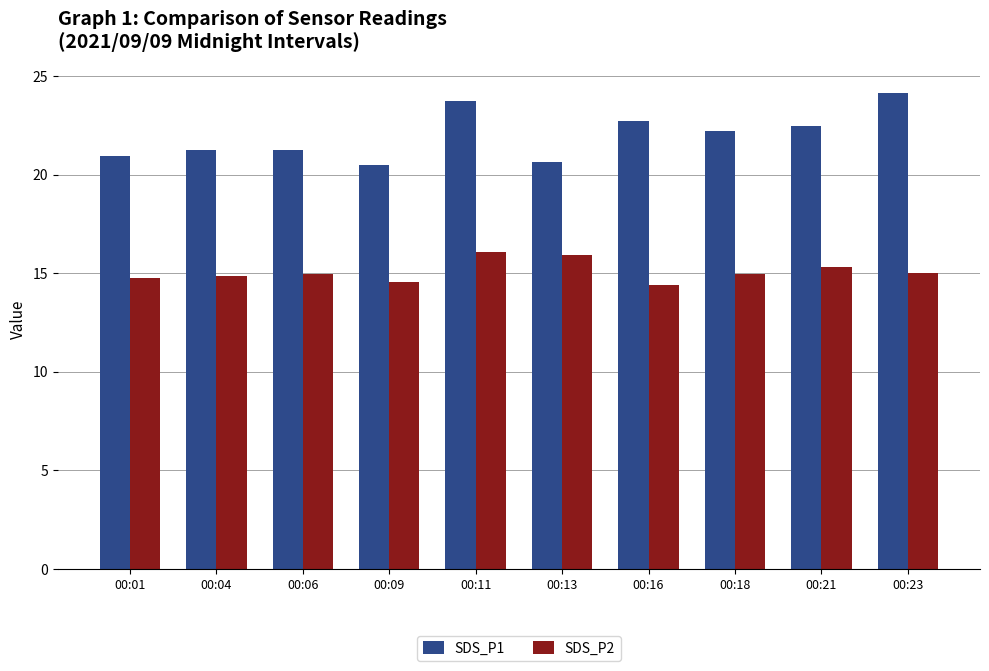

List the series in order of their overall mean, highest first.

SDS_P1, SDS_P2